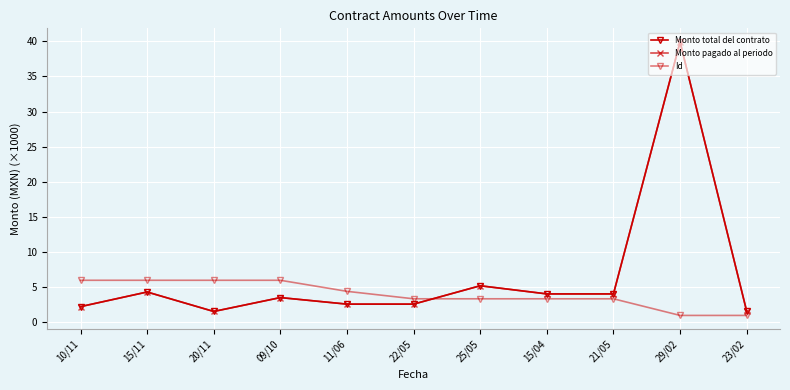

Is this an area chart (filled region under the line)?

No